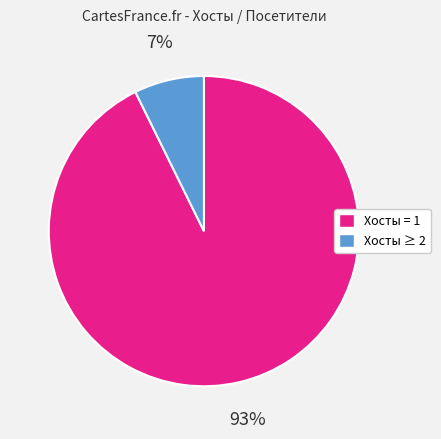

How many slices are in this pie chart?

2